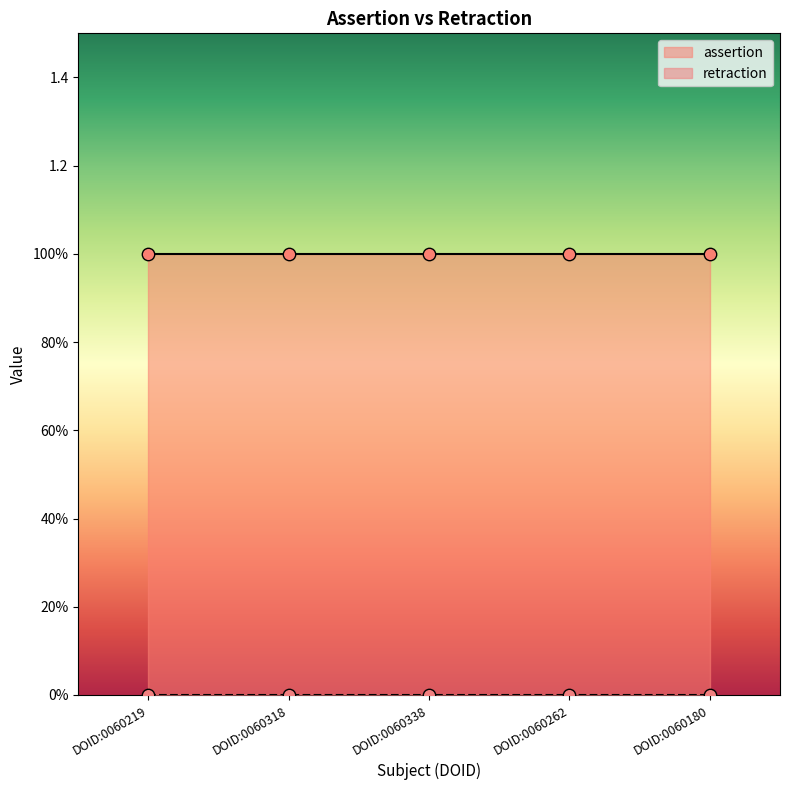

Is the value of assertion at DOID:0060318 greater than the value of retraction at DOID:0060219?

Yes